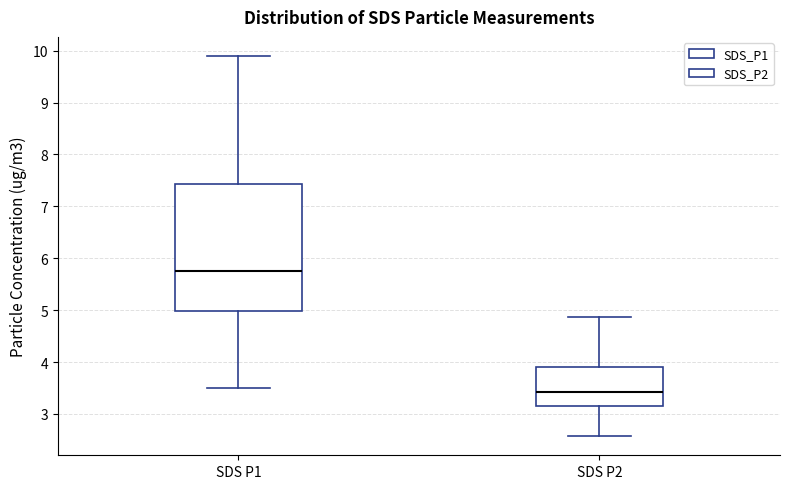

Which box is the tallest, from its lower edge to its upper edge?

SDS P1